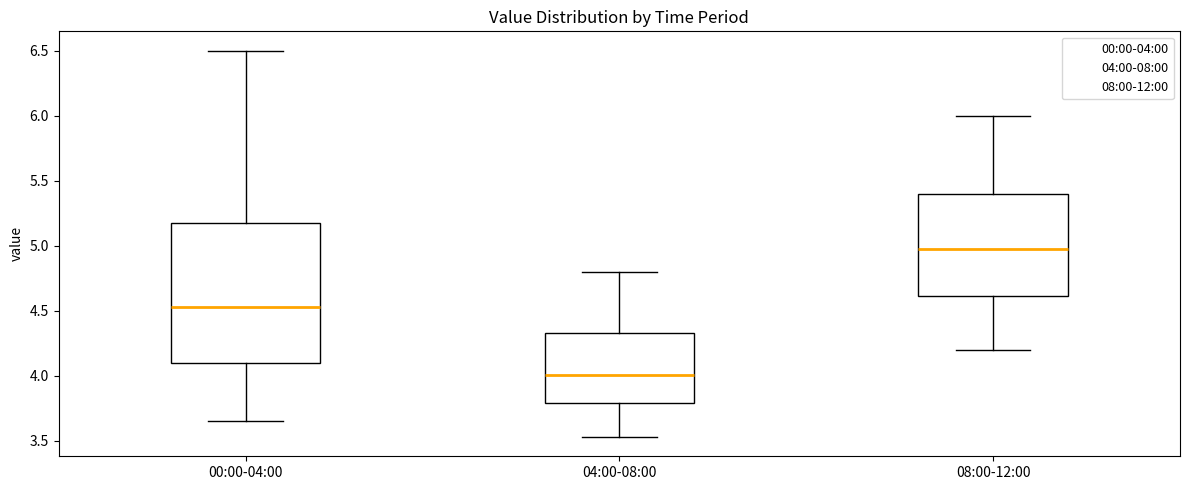

Reading left to right, read every box against the y-axis: the position of its median line, the range the box covers, and the ends of its whiskers. The values are not printed on the chart, so give them approximately, as read against the axis.

00:00-04:00: median 4.55, box 4.10 to 5.20, whiskers 3.65 to 6.50
04:00-08:00: median 4.00, box 3.80 to 4.35, whiskers 3.55 to 4.80
08:00-12:00: median 5.00, box 4.60 to 5.40, whiskers 4.20 to 6.00